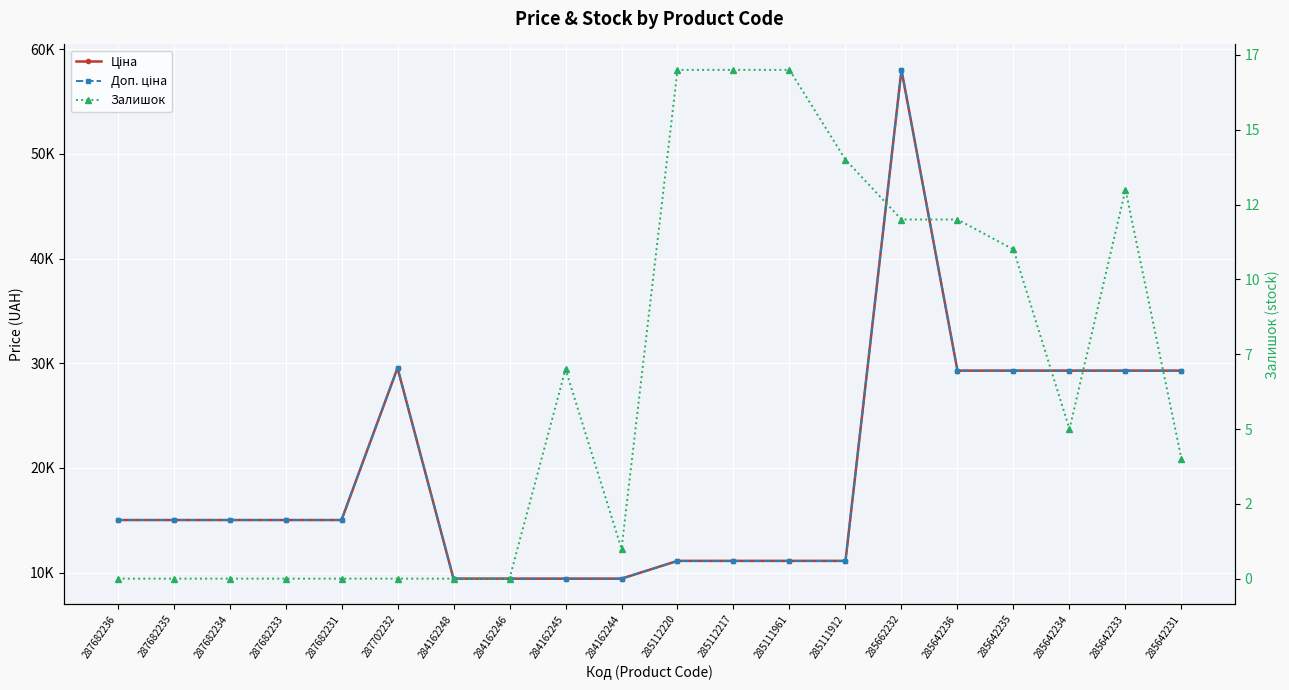

How many values in the Доп. ціна series exceed 15019?

12